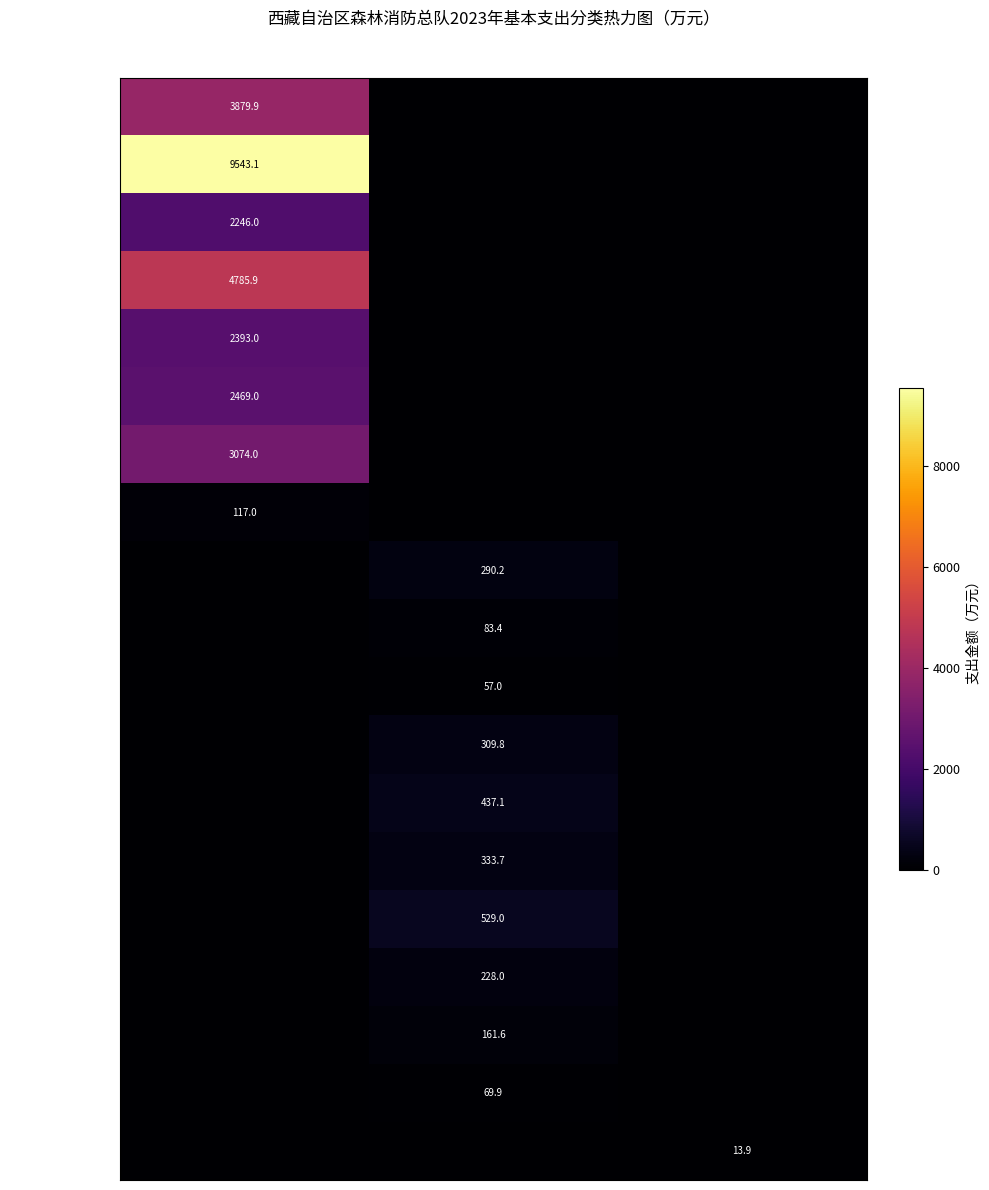

The 基本养老保险缴费 series shows 4785.9 at 人员经费. True or false?

True